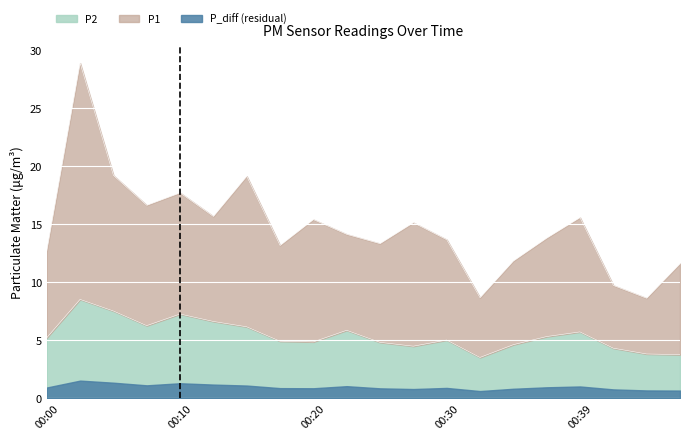

How many data points does each series have?

20